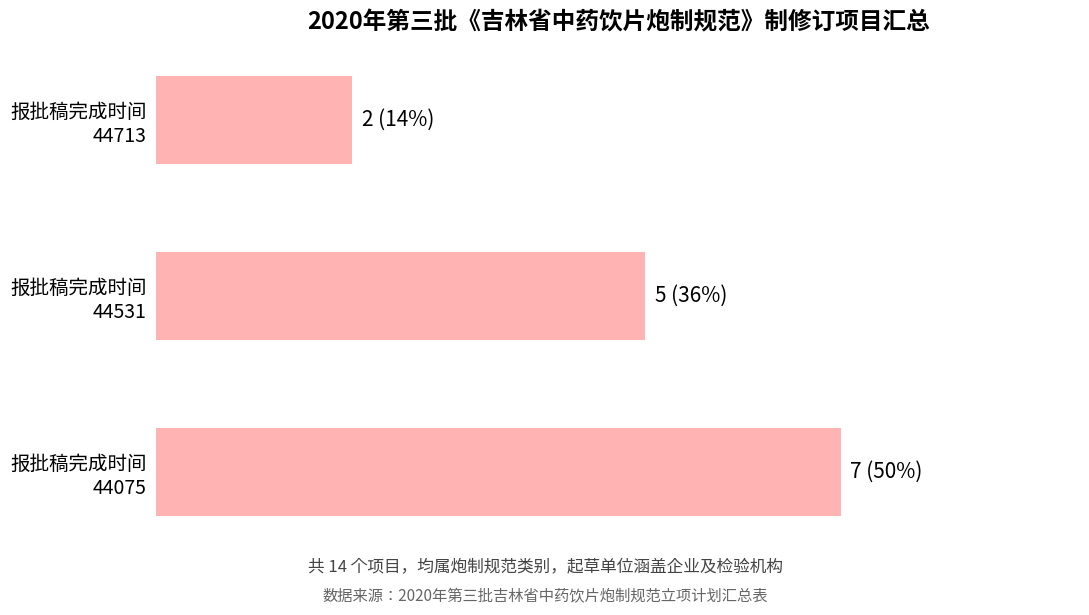

What is the maximum value shown in the chart?

7